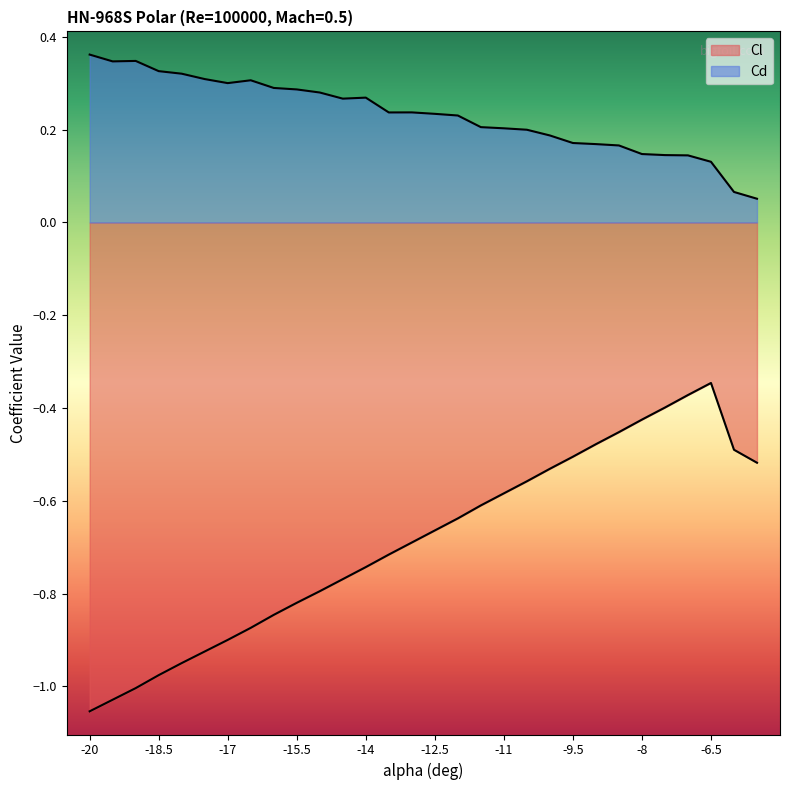

In Cd, how many points are lower than both neighbors (excluding endpoints)?

4